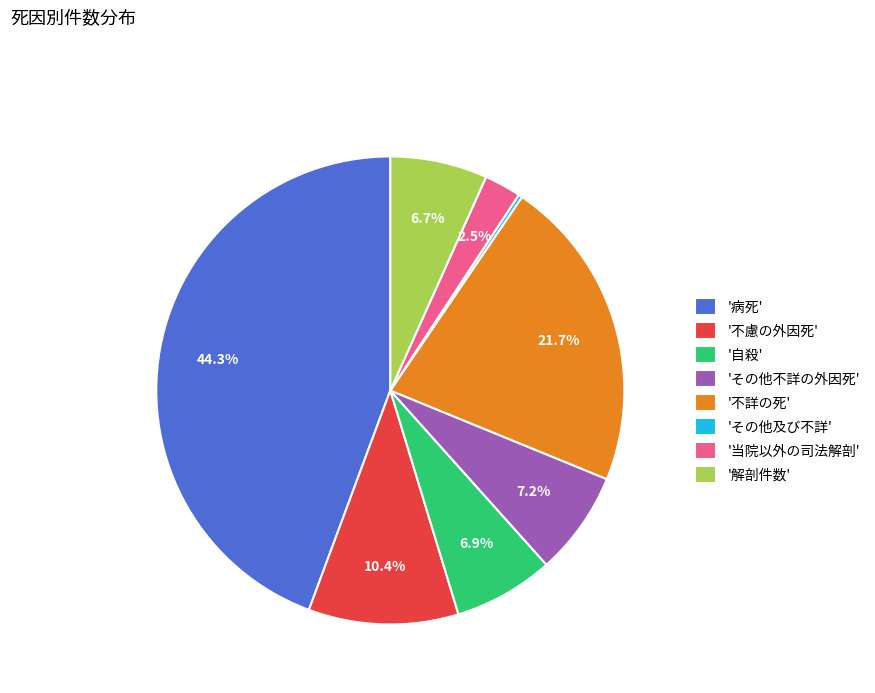

Is '自殺' the majority of the pie?

No